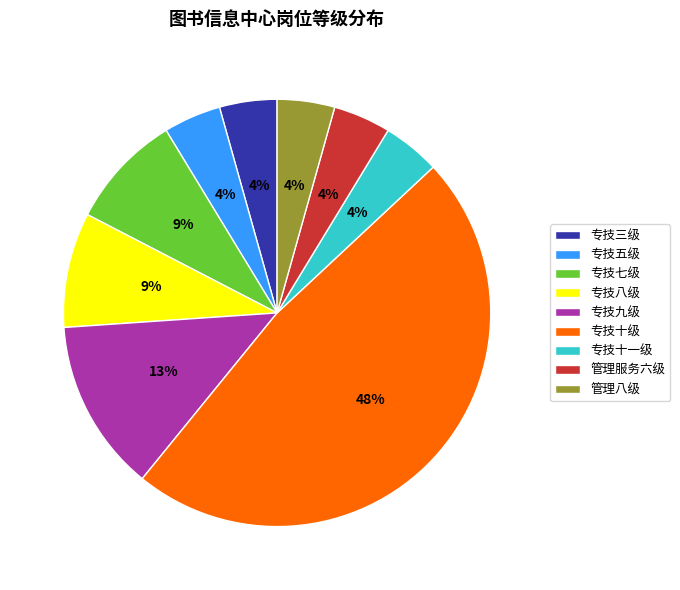

Which slice is the largest?

专技十级